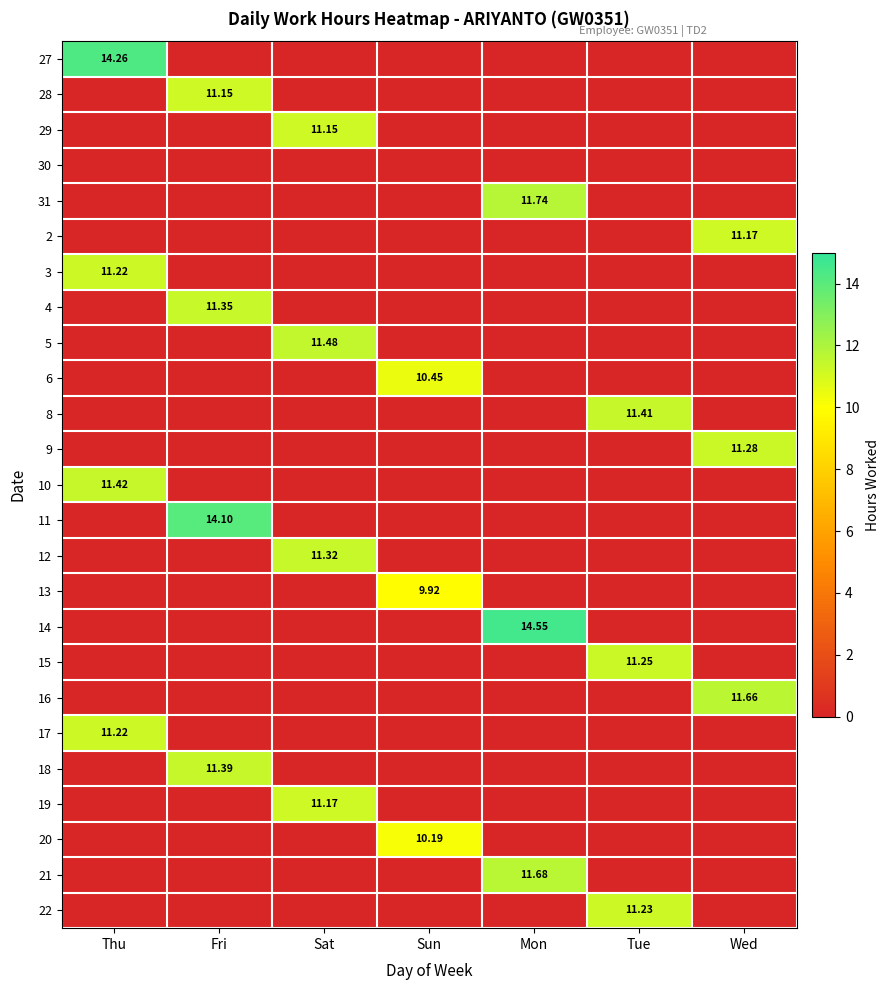

Rank the series by their maximum value, from lowest to highest.

30, 13, 20, 6, 28, 29, 2, 19, 3, 17, 22, 15, 9, 12, 4, 18, 8, 10, 5, 16, 21, 31, 11, 27, 14